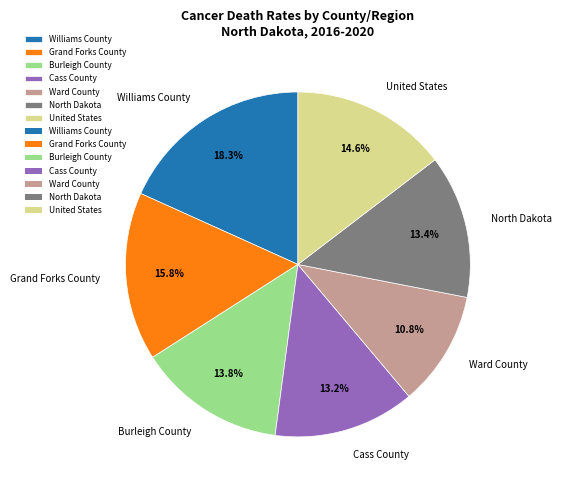

Which slice is the largest?

Williams County